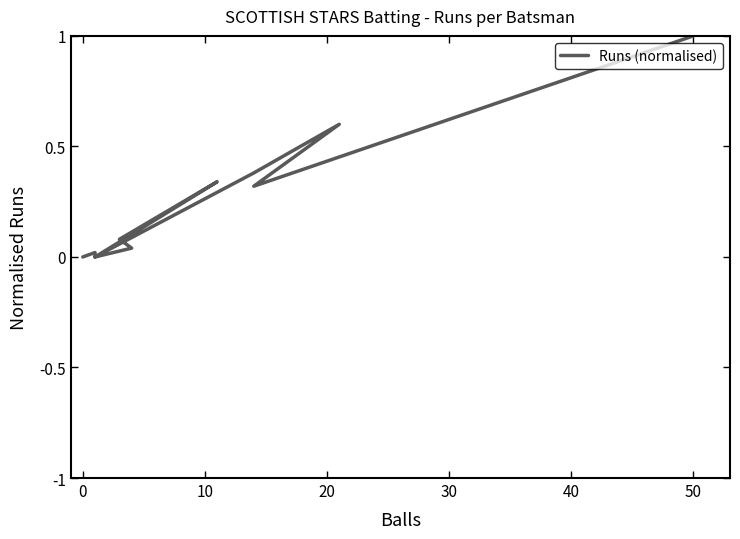

Is this an area chart (filled region under the line)?

No